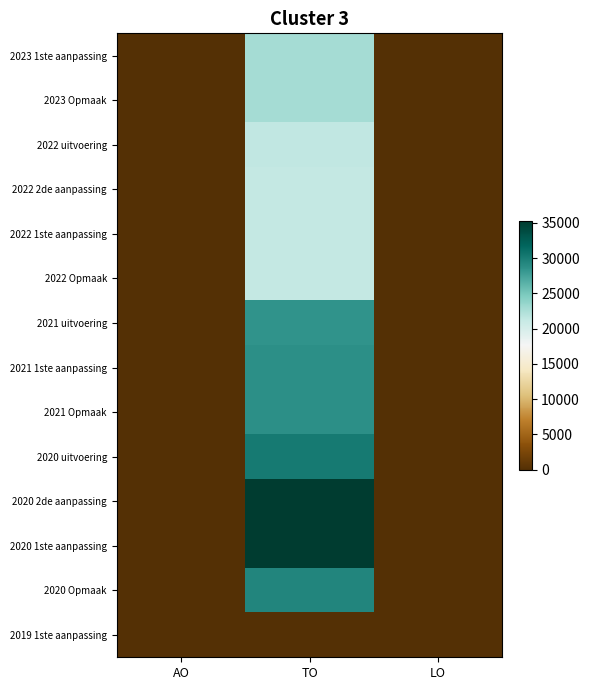

Reading left to right, transcribe all the data shown in this chart.

2023 1ste aanpassing: AO=0	TO=22845	LO=0
2023 Opmaak: AO=0	TO=22845	LO=0
2022 uitvoering: AO=0	TO=21411	LO=0
2022 2de aanpassing: AO=0	TO=21338	LO=0
2022 1ste aanpassing: AO=0	TO=21338	LO=0
2022 Opmaak: AO=0	TO=21338	LO=0
2021 uitvoering: AO=0	TO=28517	LO=0
2021 1ste aanpassing: AO=0	TO=28740	LO=0
2021 Opmaak: AO=0	TO=28740	LO=0
2020 uitvoering: AO=0	TO=30262	LO=0
2020 2de aanpassing: AO=0	TO=35302	LO=0
2020 1ste aanpassing: AO=0	TO=35302	LO=0
2020 Opmaak: AO=0	TO=29382	LO=0
2019 1ste aanpassing: AO=0	TO=0	LO=0